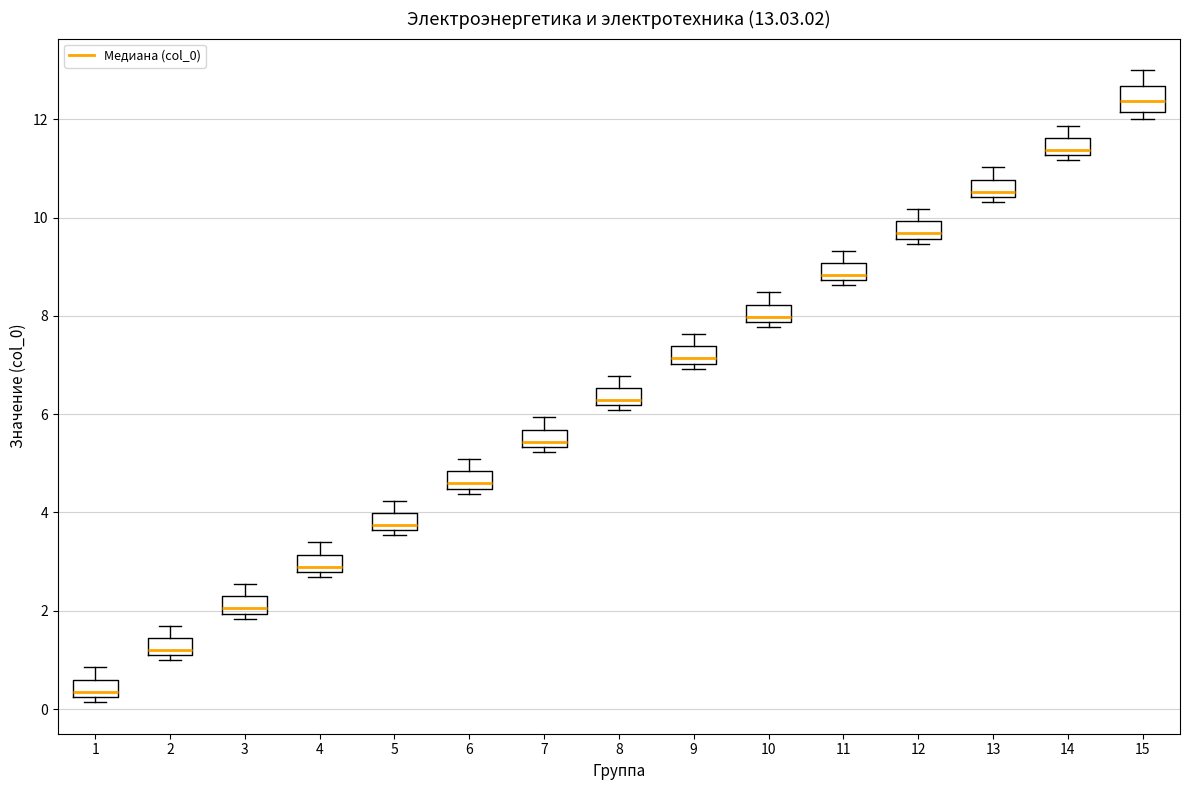

Which box's median line is the lowest?

1